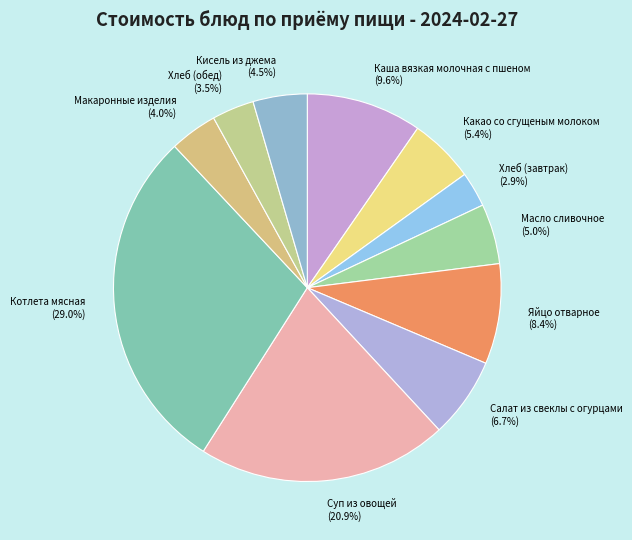

Is it true that Макаронные изделия is 4% of the pie?

True